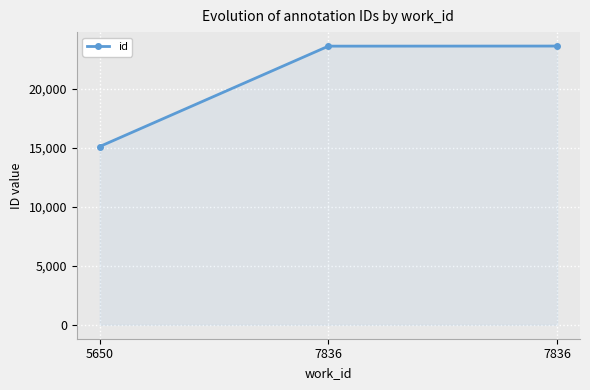

Reading left to right, extract all data points from this chart.

5650=15101	7836=23609	7836=23617